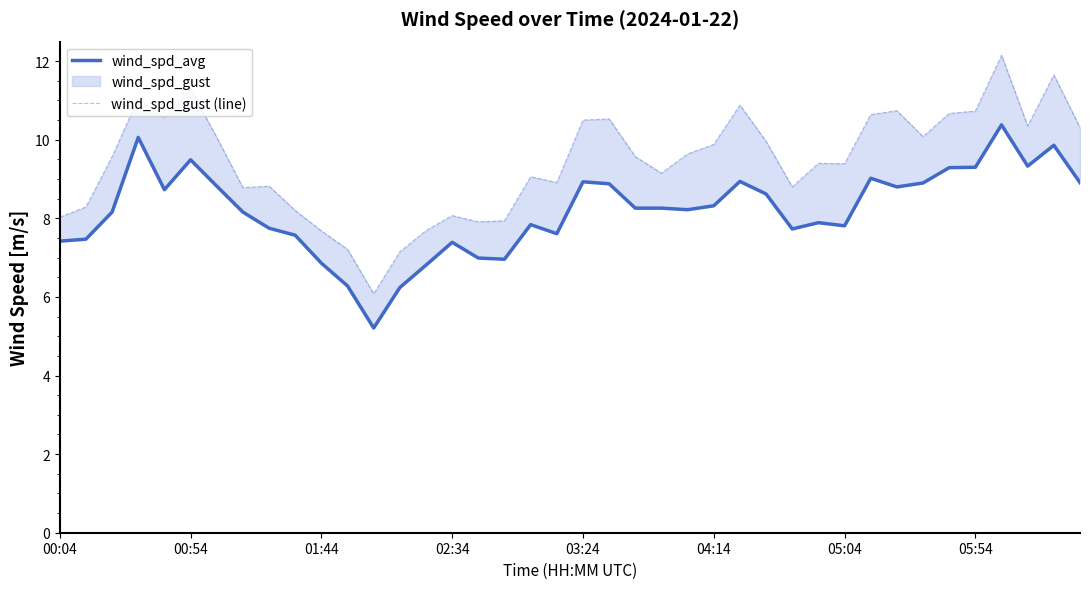

List the labels in order of wind_spd_gust (line) value, largest first.

36, 38, 04:14, 02:34, 26, 32, 35, 34, 31, 03:24, 21, 20, 37, 39, 33, 05:04, 27, 25, 24, 01:44, 22, 29, 30, 23, 18, 19, 8, 28, 05:54, 00:54, 9, 15, 00:04, 17, 16, 14, 10, 11, 13, 12